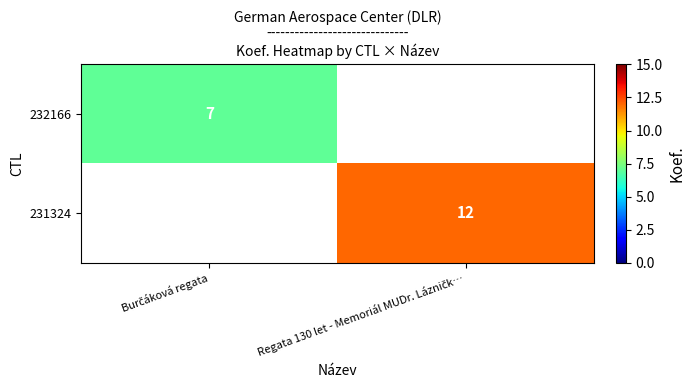

At which label is 232166 closest to 7?

Burčáková regata